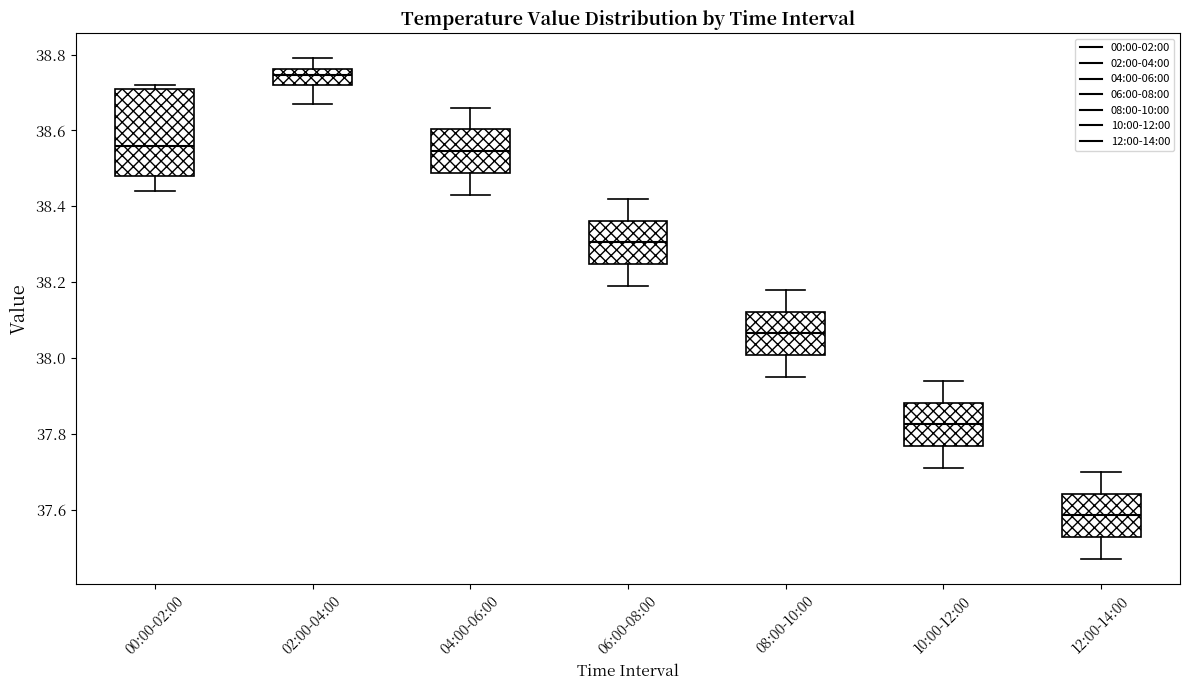

Where does the upper whisker of the box for 04:00-06:00 end on the y-axis? The values are not printed on the chart, so give them approximately, as read against the axis.

38.66